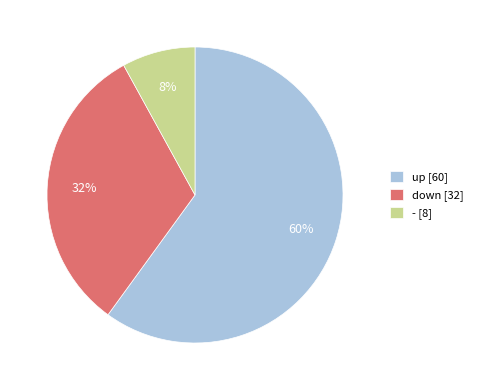

To the nearest percent, what is the average slice percentage?

33%